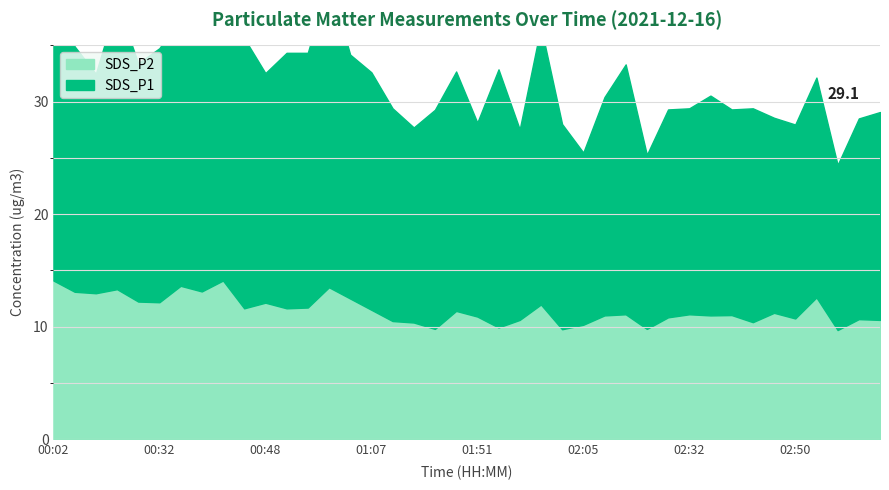

What is the difference between the SDS_P2 values at 02:29 and 02:05?

0.7